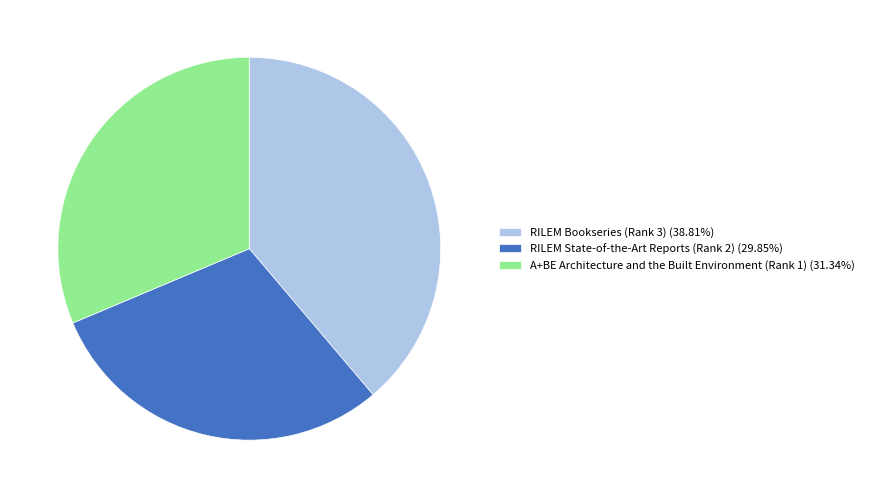

Which category has the smallest portion of the pie?

RILEM State-of-the-Art Reports (Rank 2)